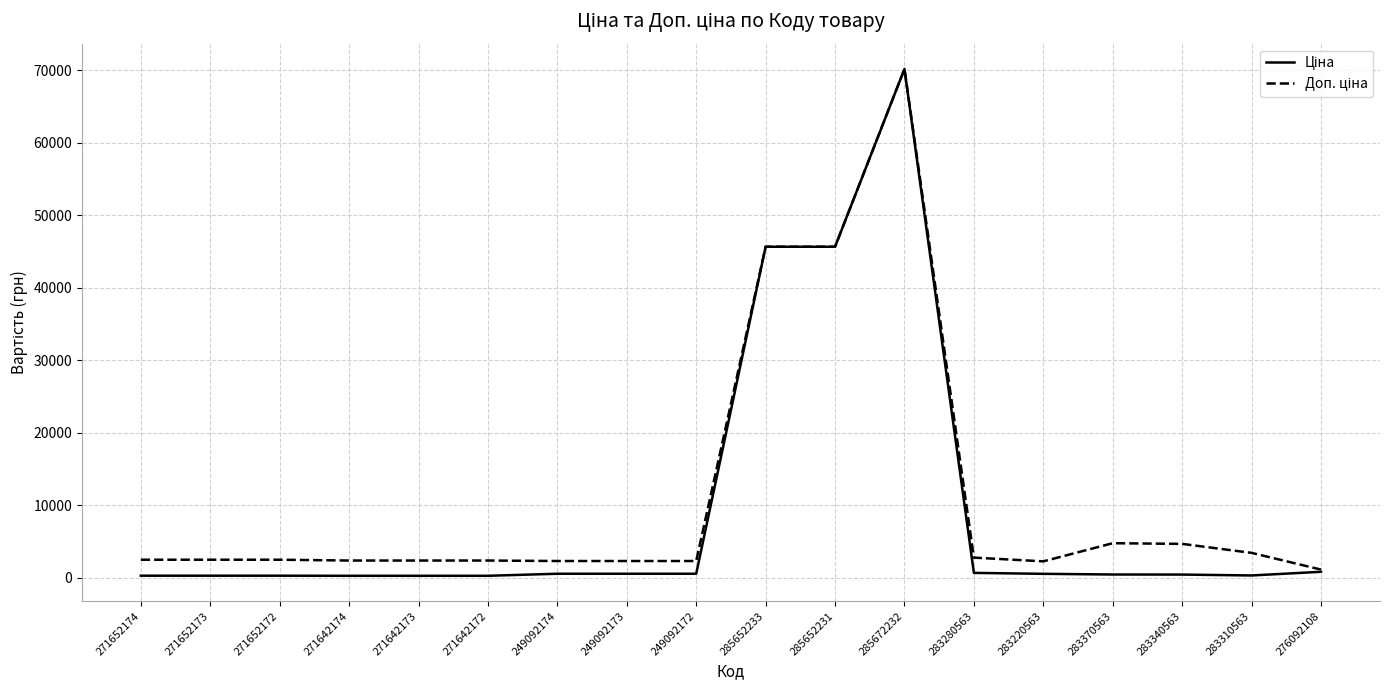

At 249092173, list the series in order from smallest to largest.

Ціна, Доп. ціна